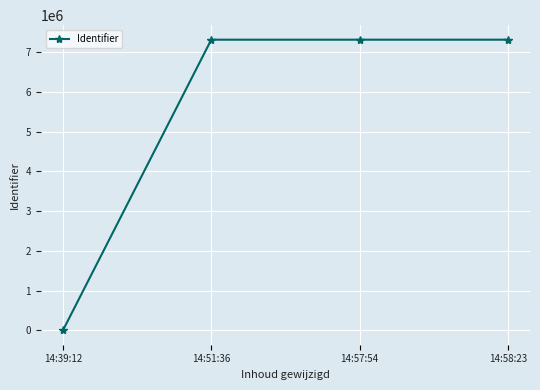

At which category does the chart reach its minimum across all series?

14:39:12